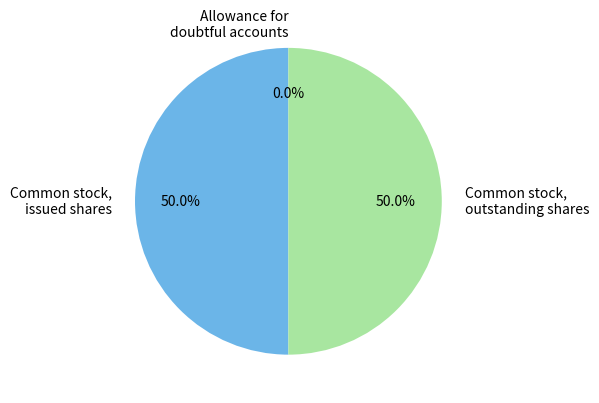

How much of the chart is everything except Common stock, outstanding shares?

50.0%